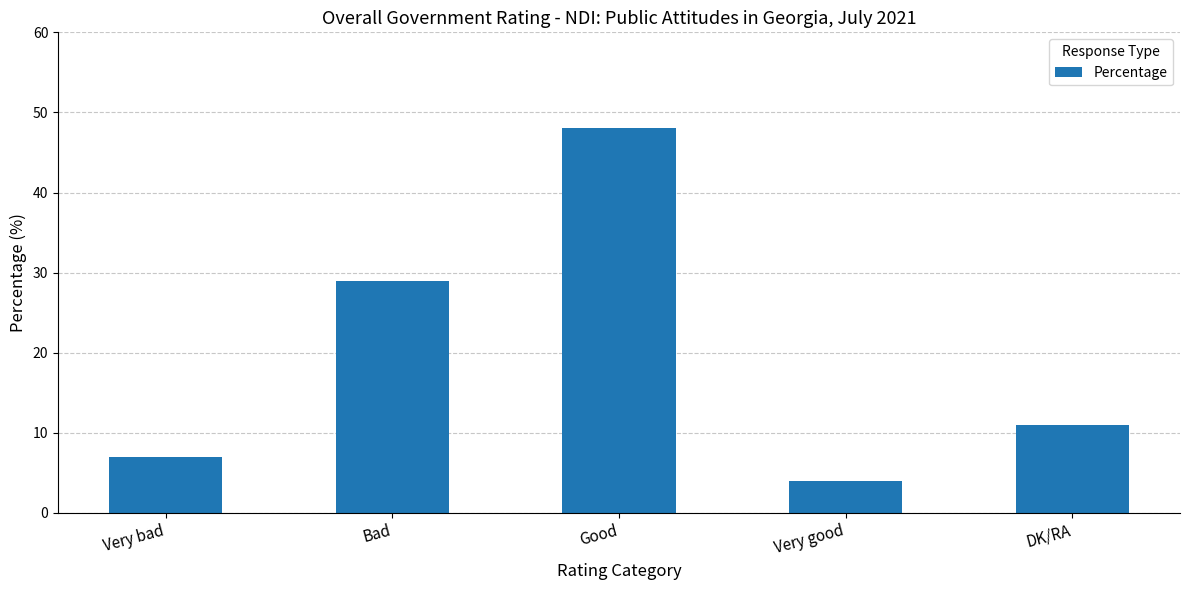

How many data points does each series have?

5